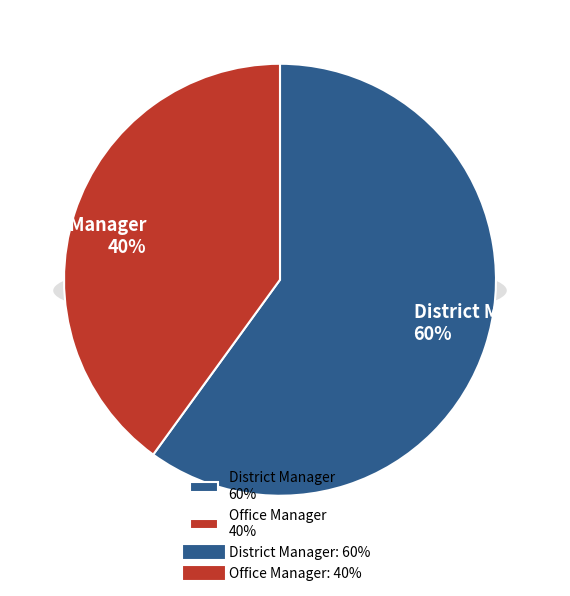

What percentage is the District Manager slice, to the nearest percent?

60%